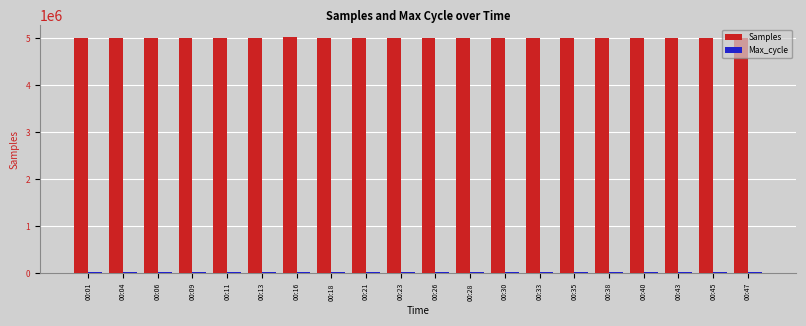

At how many categories does at least one series exceed 4471447?

20